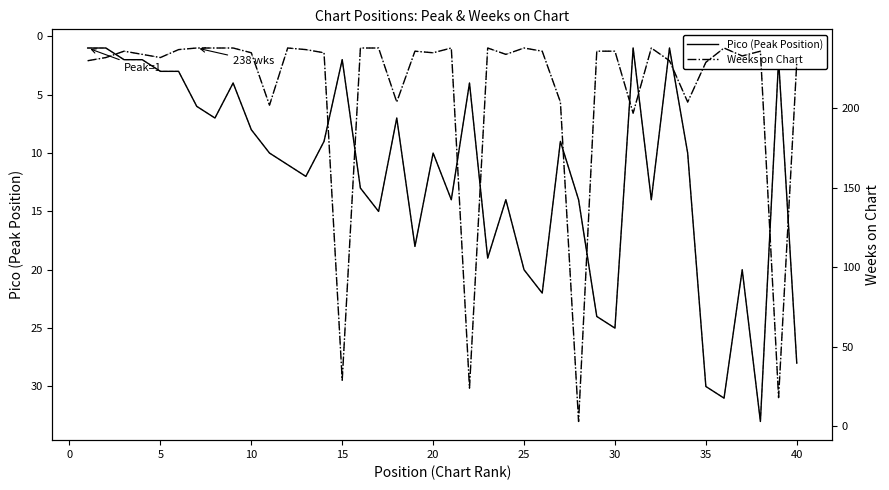

Rank the series by their maximum value, from highest to lowest.

Weeks on Chart, Weeks on Chart (smoothed), Pico (Peak Position), Pico (smoothed)